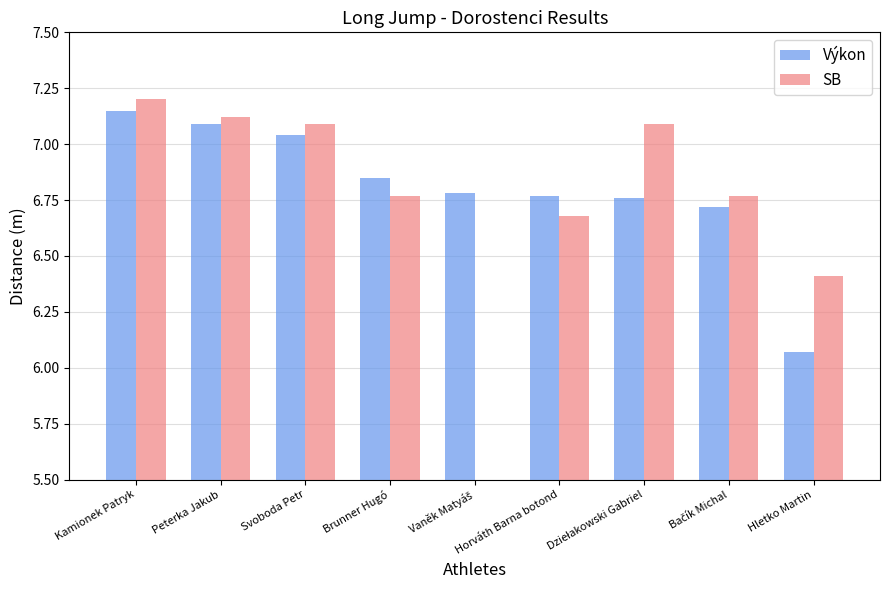

At which label is Výkon closest to 6?

Hletko Martin